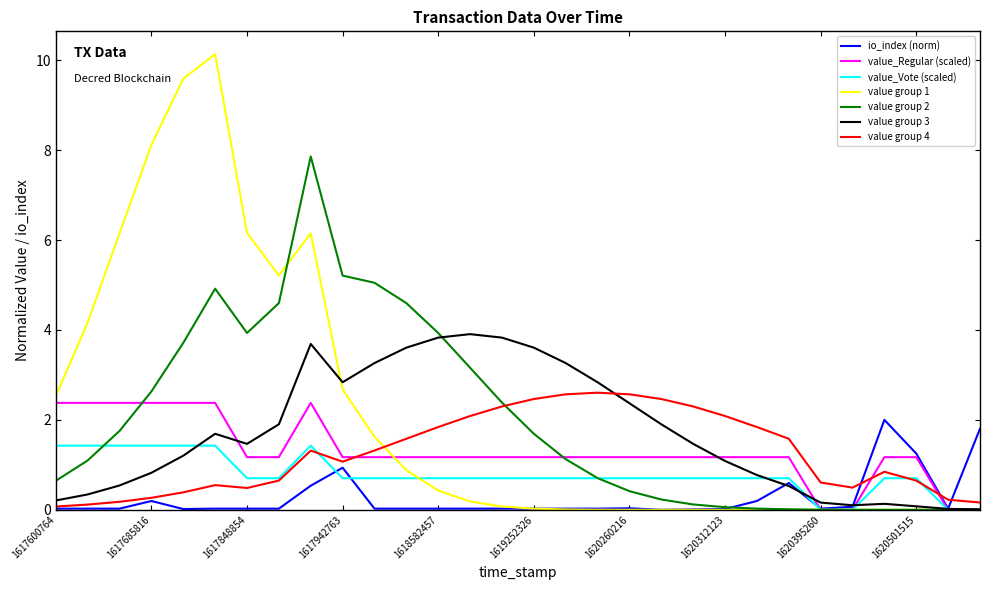

At how many categories does at least one series exceed 1?

27